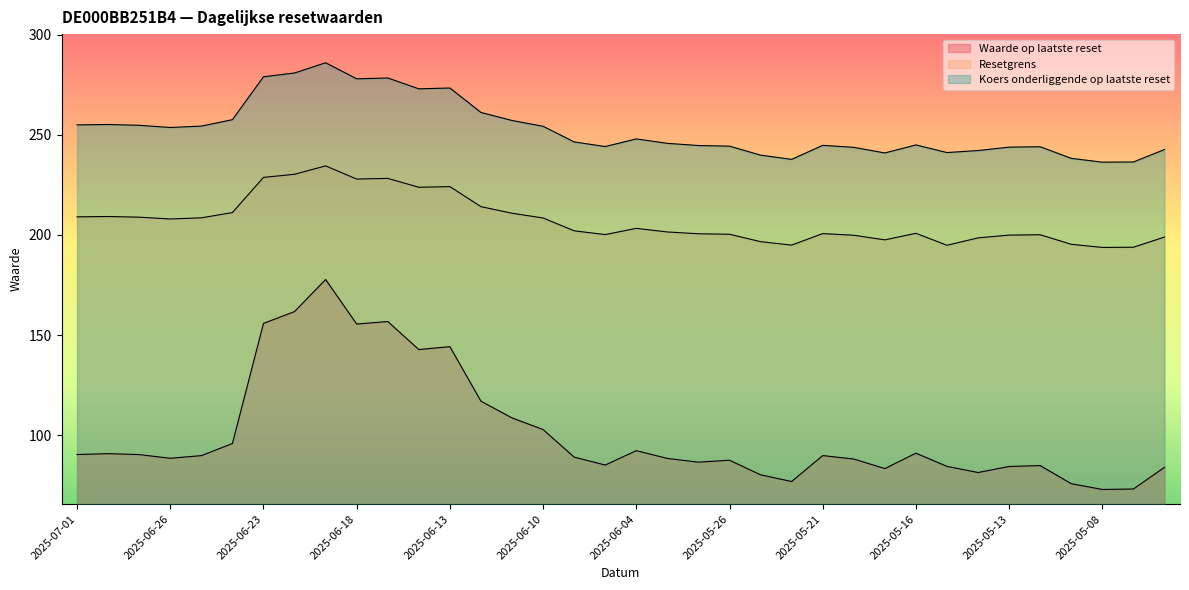

Reading left to right, extract all data points from this chart.

Waarde op laatste reset: 90.4	90.9	90.4	88.5	89.9	95.9	155.8	161.8	177.8	155.5	156.8	142.8	144.2	117.0	108.7	102.9	89.1	85.2	92.3	88.5	86.6	87.6	80.3	77.0	89.9	88.2	83.4	91.1	84.5	81.4	84.5	84.9	75.9	73.0	73.2	84.0
Resetgrens: 209.0	209.2	208.9	208.0	208.5	211.2	228.7	230.3	234.4	227.9	228.2	223.8	224.1	214.1	210.8	208.4	202.0	200.2	203.3	201.5	200.6	200.3	196.6	194.9	200.7	199.8	197.5	200.8	194.8	198.5	199.9	200.1	195.3	193.8	193.8	198.9
Koers onderliggende op laatste reset: 254.9	255.1	254.7	253.6	254.3	257.5	278.9	280.8	285.9	277.9	278.3	272.9	273.3	261.1	257.1	254.2	246.4	244.1	247.9	245.7	244.6	244.3	239.8	237.7	244.7	243.7	240.9	244.9	241.1	242.1	243.8	244.0	238.2	236.3	236.4	242.6